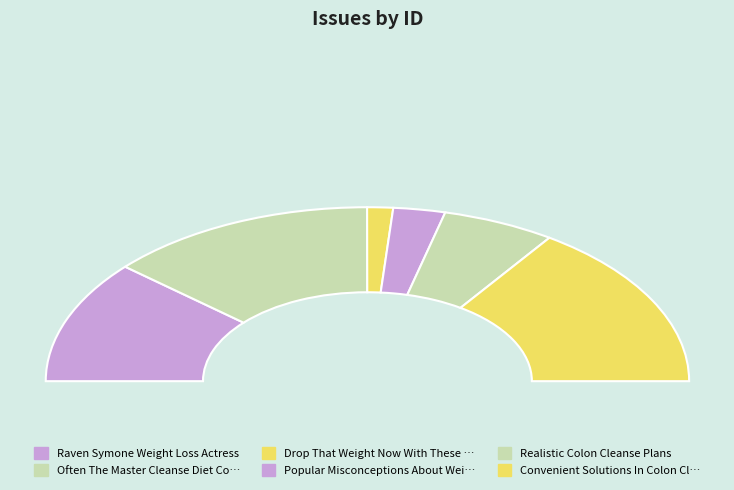

Which category has the biggest portion of the pie?

Convenient Solutions In Colon Cleanse